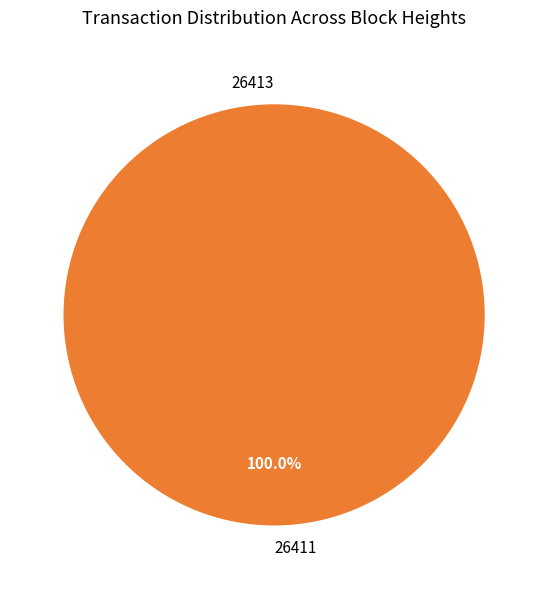

The 26413 slice represents 0% of the pie. True or false?

True